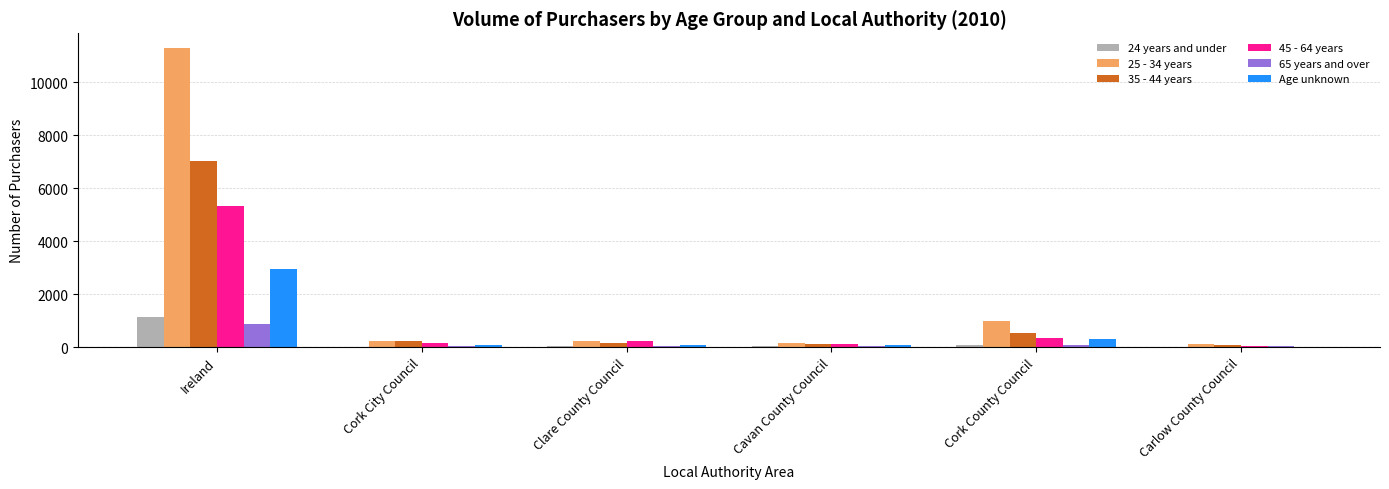

How many groups of bars are there?

6